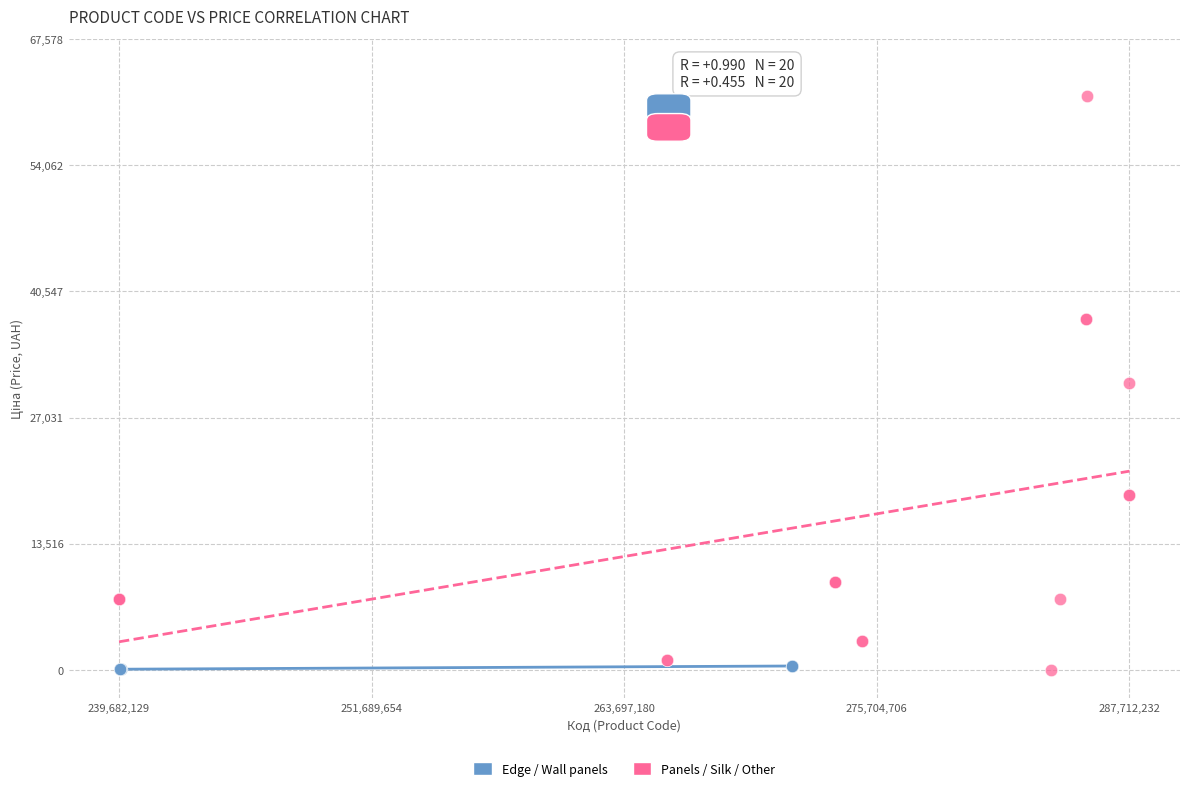

Which series reaches the maximum Y coordinate?

Panels / Silk / Other